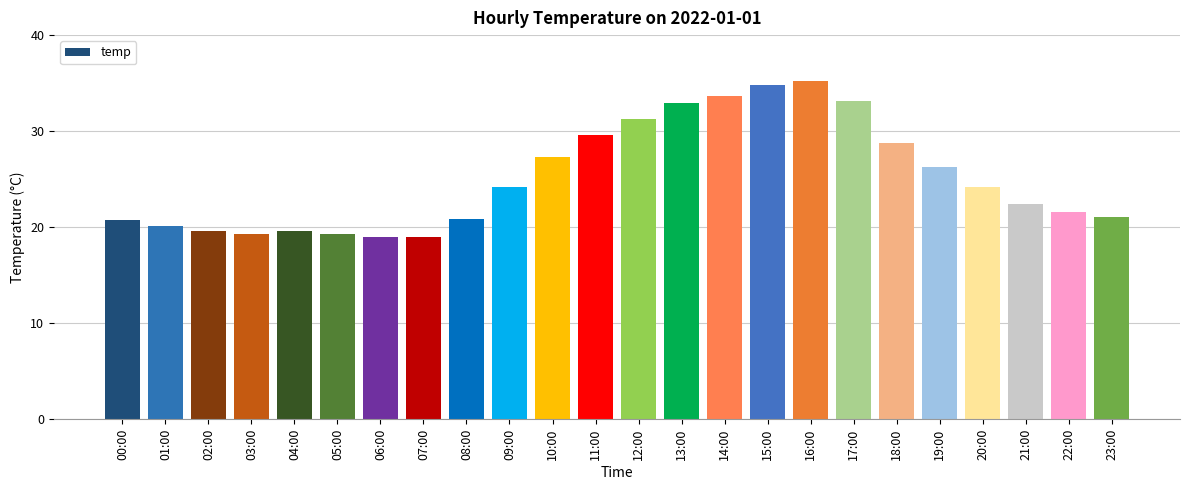

At which category does the chart reach its peak across all series?

16:00